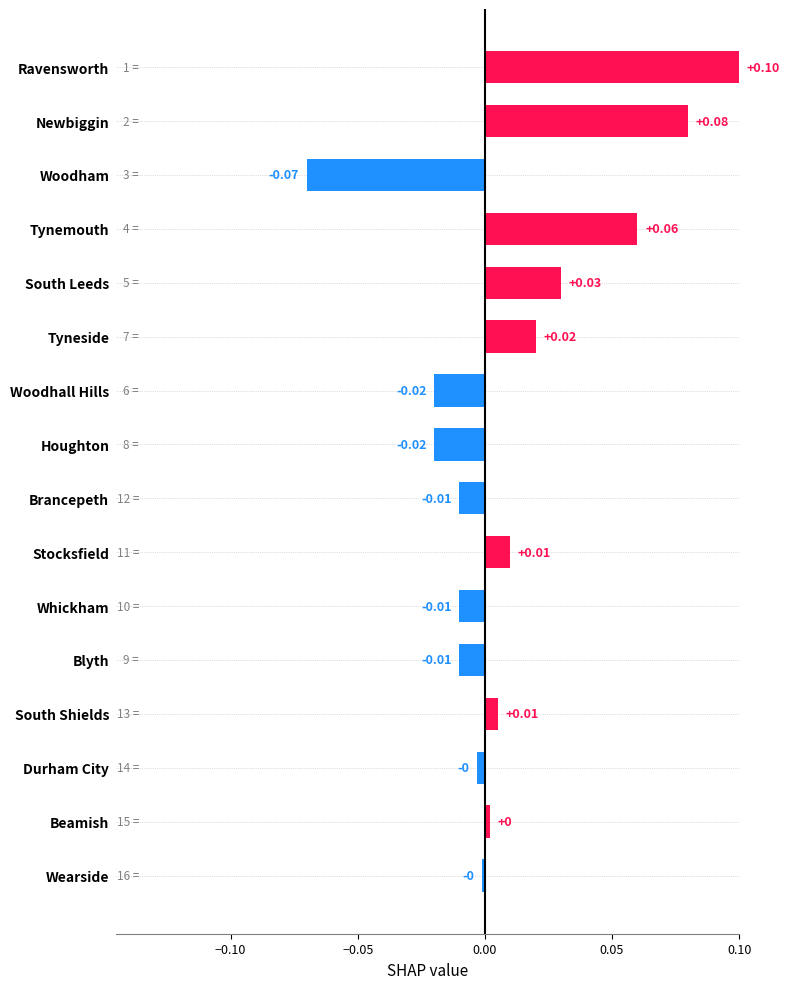

Which category has the highest value across all series?

Ravensworth